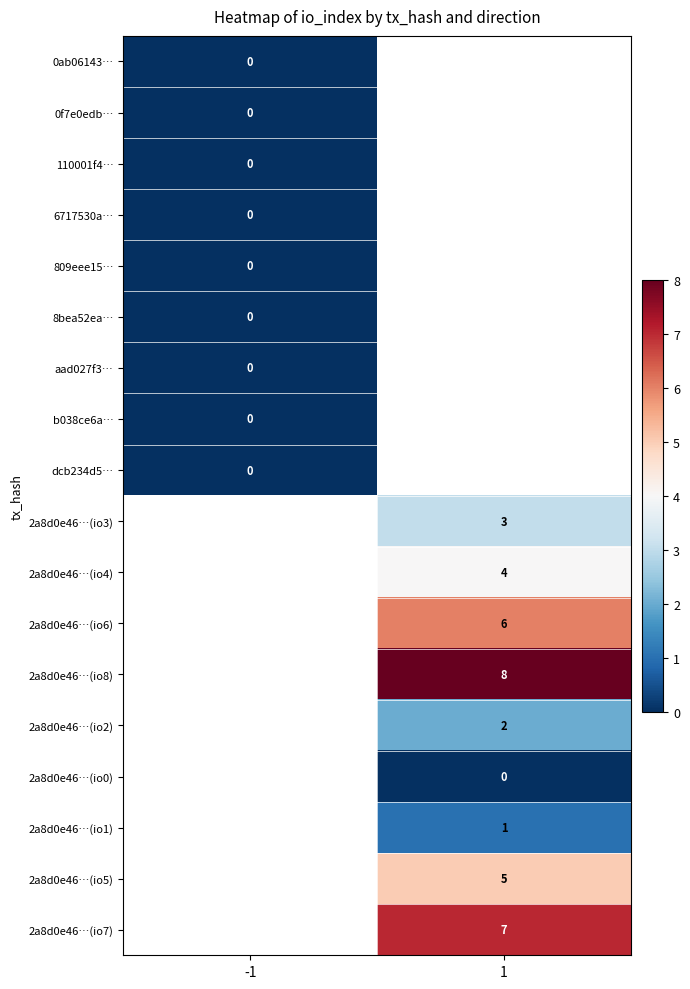

Which label corresponds to the smallest value in the chart?

-1